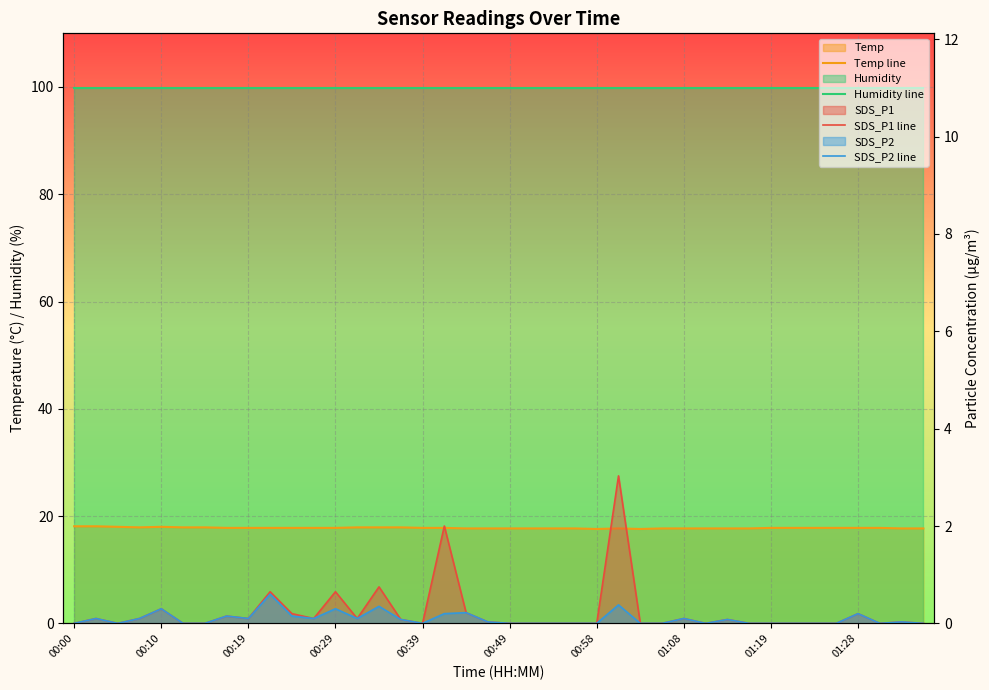

Reading left to right, transcribe all the data shown in this chart.

Temp line: 18.1	18.1	18.0	17.9	18.0	17.9	17.9	17.8	17.8	17.8	17.8	17.8	17.8	17.9	17.9	17.9	17.8	17.8	17.7	17.7	17.7	17.7	17.7	17.7	17.6	17.7	17.6	17.7	17.7	17.7	17.7	17.7	17.8	17.8	17.8	17.8	17.8	17.8	17.7	17.7
Humidity line: 99.9	99.9	99.9	99.9	99.9	99.9	99.9	99.9	99.9	99.9	99.9	99.9	99.9	99.9	99.9	99.9	99.9	99.9	99.9	99.9	99.9	99.9	99.9	99.9	99.9	99.9	99.9	99.9	99.9	99.9	99.9	99.9	99.9	99.9	99.9	99.9	99.9	99.9	99.9	99.9
SDS_P1 line: 0.0	0.1	0.0	0.1	0.3	0.0	0.0	0.1	0.1	0.7	0.2	0.1	0.7	0.1	0.8	0.1	0.0	2.0	0.2	0.0	0.0	0.0	0.0	0.0	0.0	3.0	0.0	0.0	0.1	0.0	0.1	0.0	0.0	0.0	0.0	0.0	0.2	0.0	0.0	0.0
SDS_P2 line: 0.0	0.1	0.0	0.1	0.3	0.0	0.0	0.1	0.1	0.6	0.1	0.1	0.3	0.1	0.3	0.1	0.0	0.2	0.2	0.0	0.0	0.0	0.0	0.0	0.0	0.4	0.0	0.0	0.1	0.0	0.1	0.0	0.0	0.0	0.0	0.0	0.2	0.0	0.0	0.0